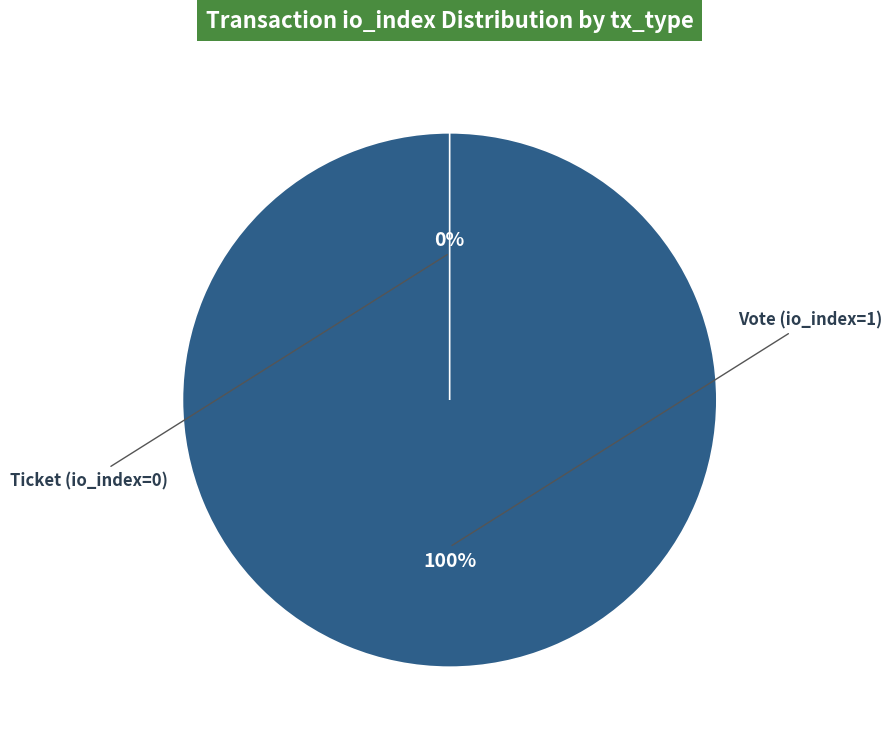

Does Vote (io_index=1) account for over 50% of the chart?

Yes